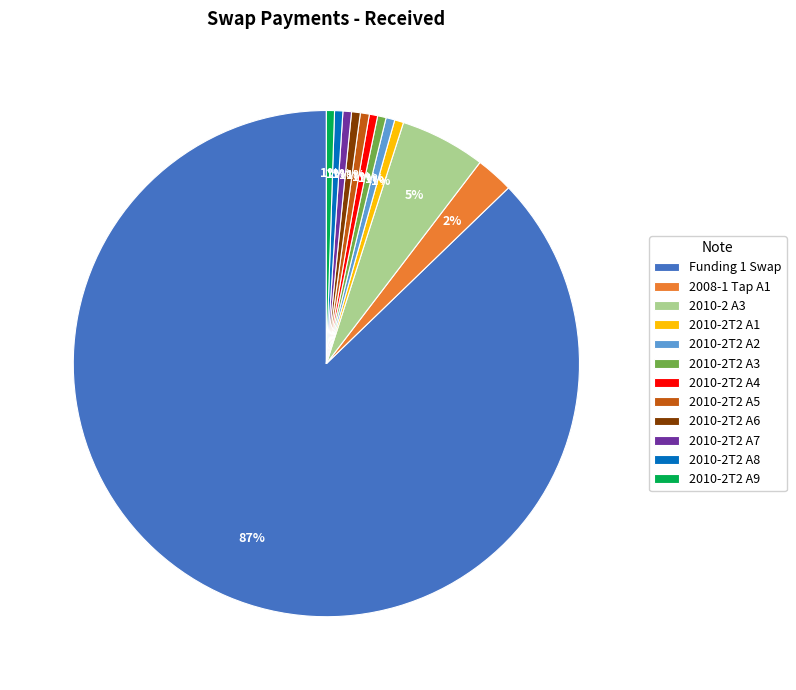

How many slices are in this pie chart?

12